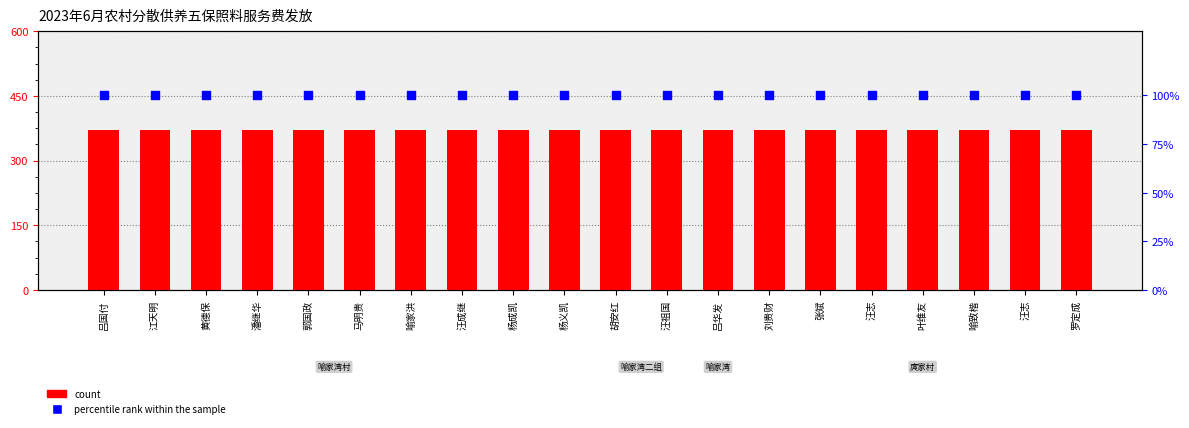

At how many categories does at least one series exceed 109?

20